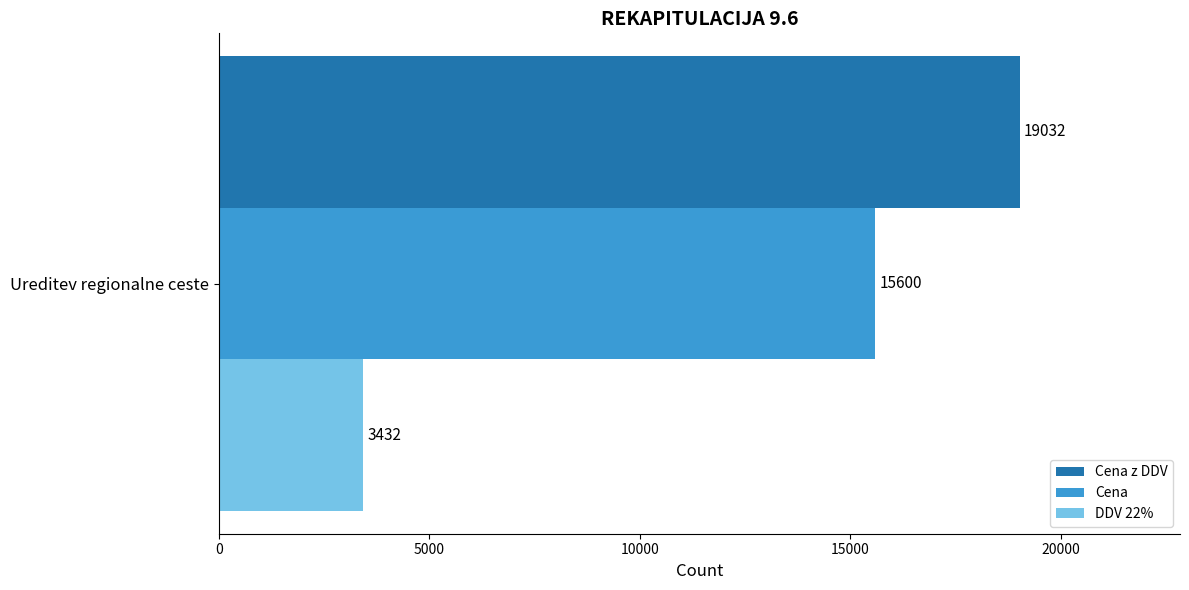

True or false: DDV 22% has a value of 3432 at Ureditev regionalne ceste.

True